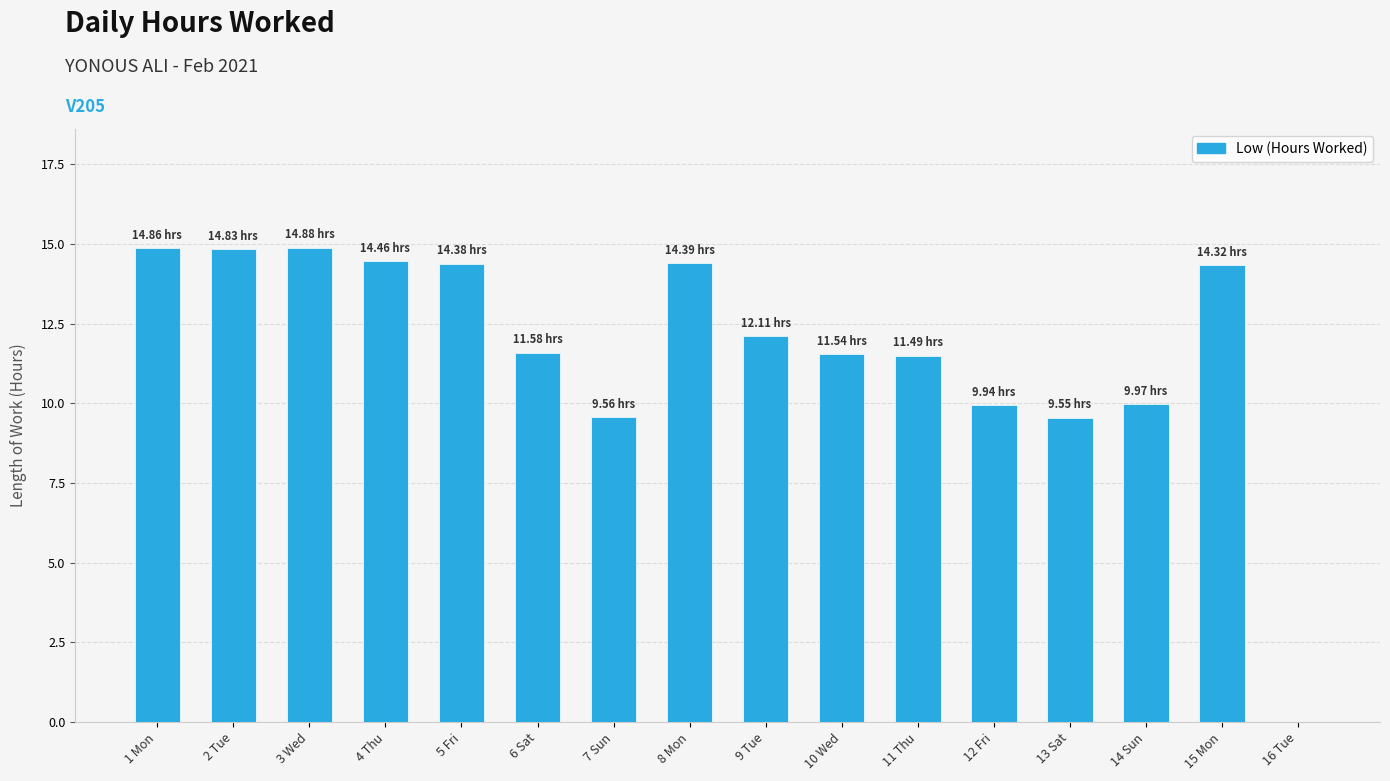

Does the chart contain stacked bars?

No